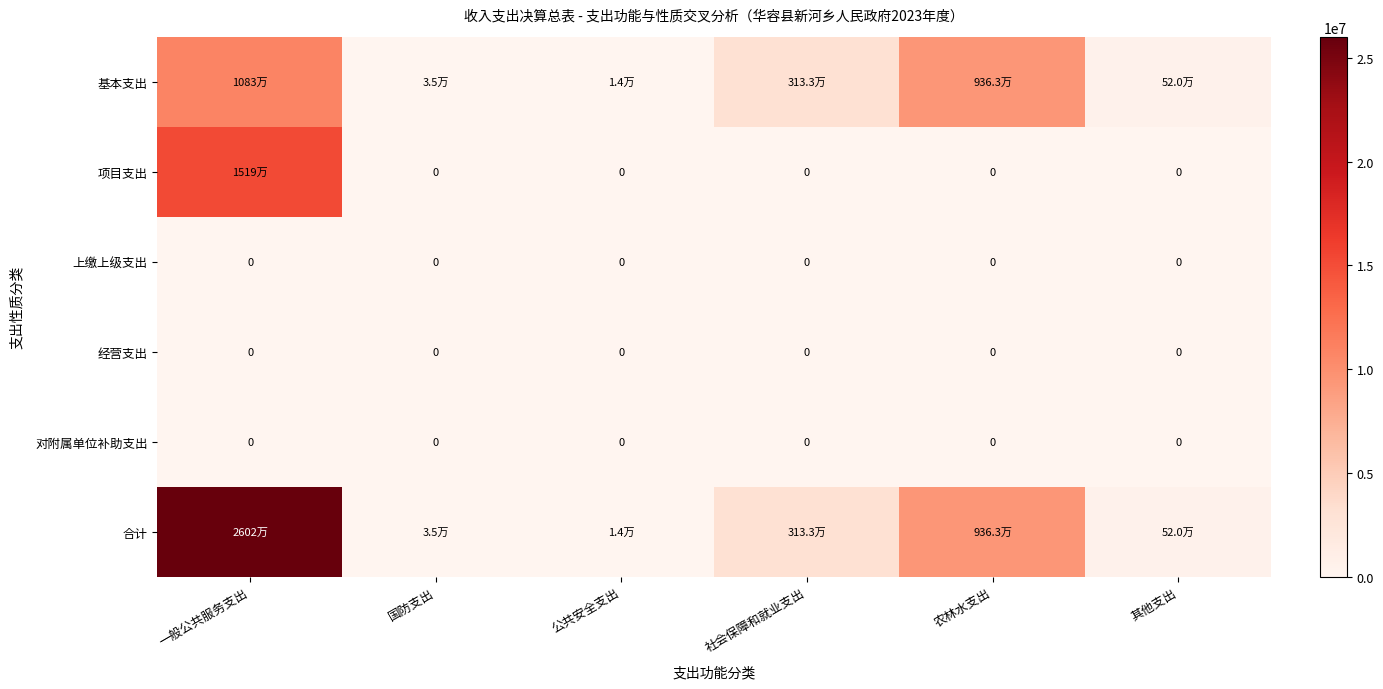

What is the total value across all series at 国防支出?

70000.0